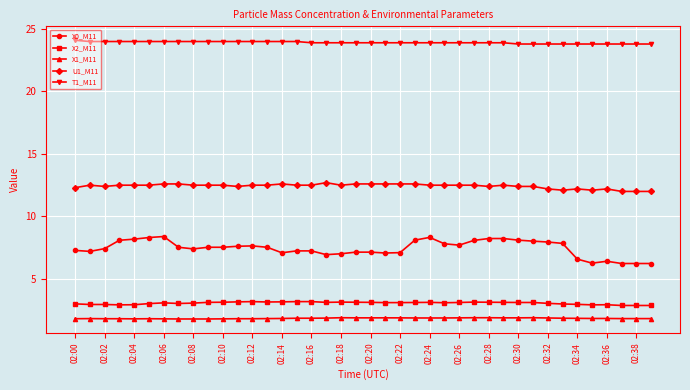

Which series has the largest range (max minus min)?

X0_M11